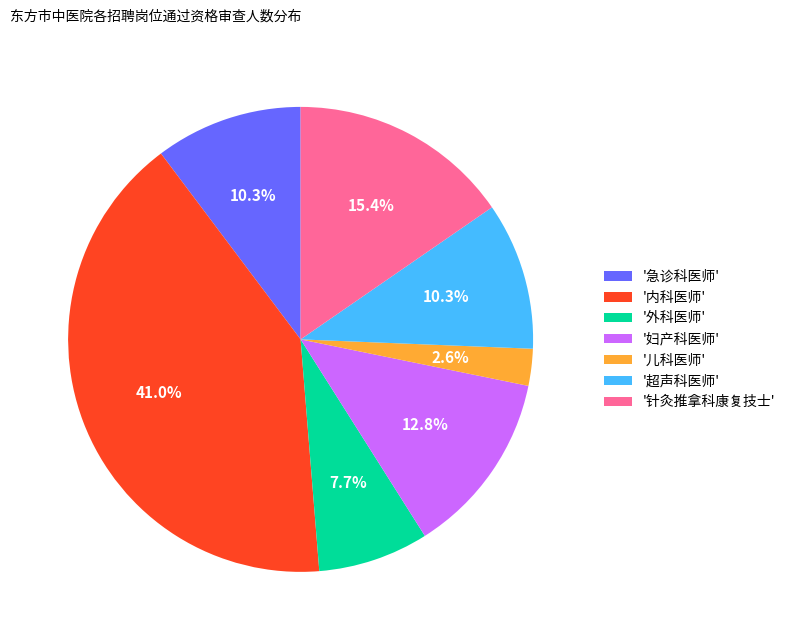

How many segments does this pie chart have?

7